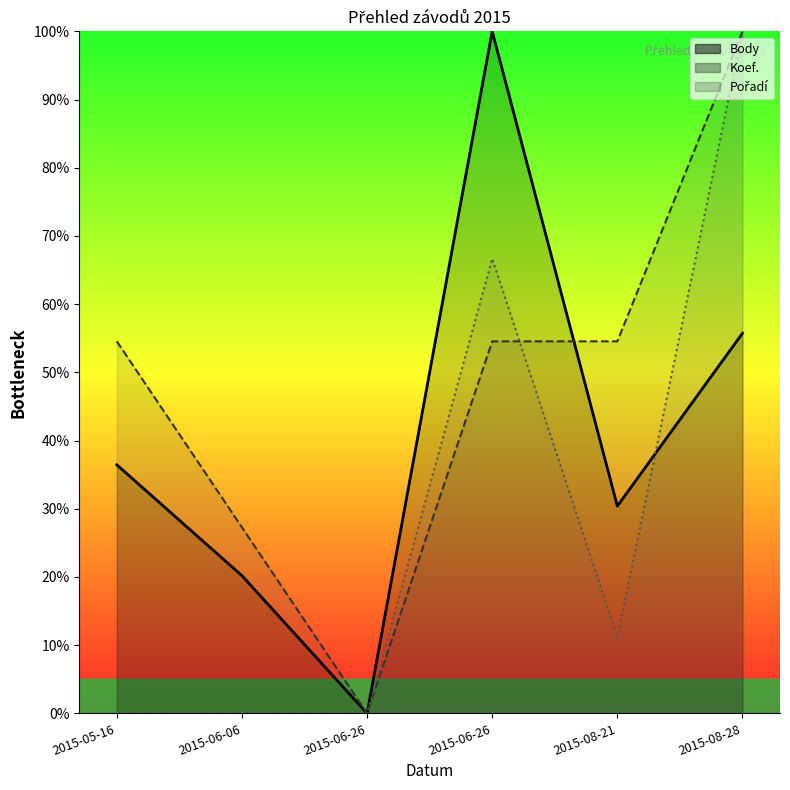

Which series has the largest range (max minus min)?

Body (line)